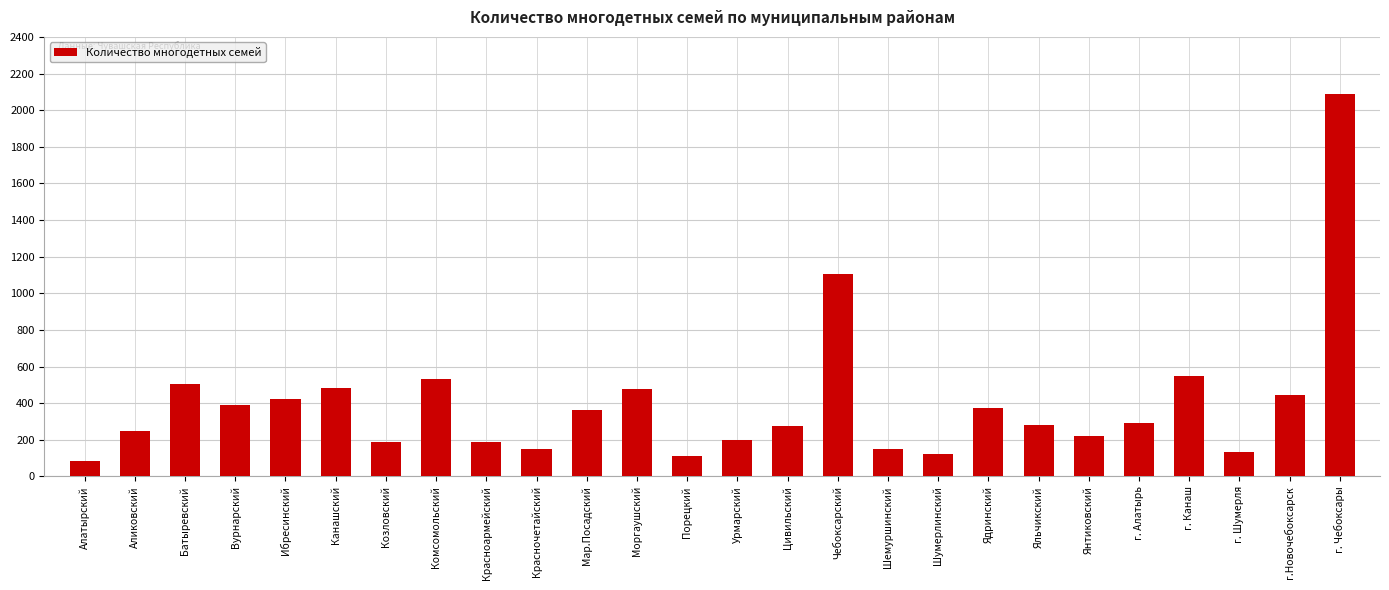

What is the difference between the maximum and minimum values?

2006